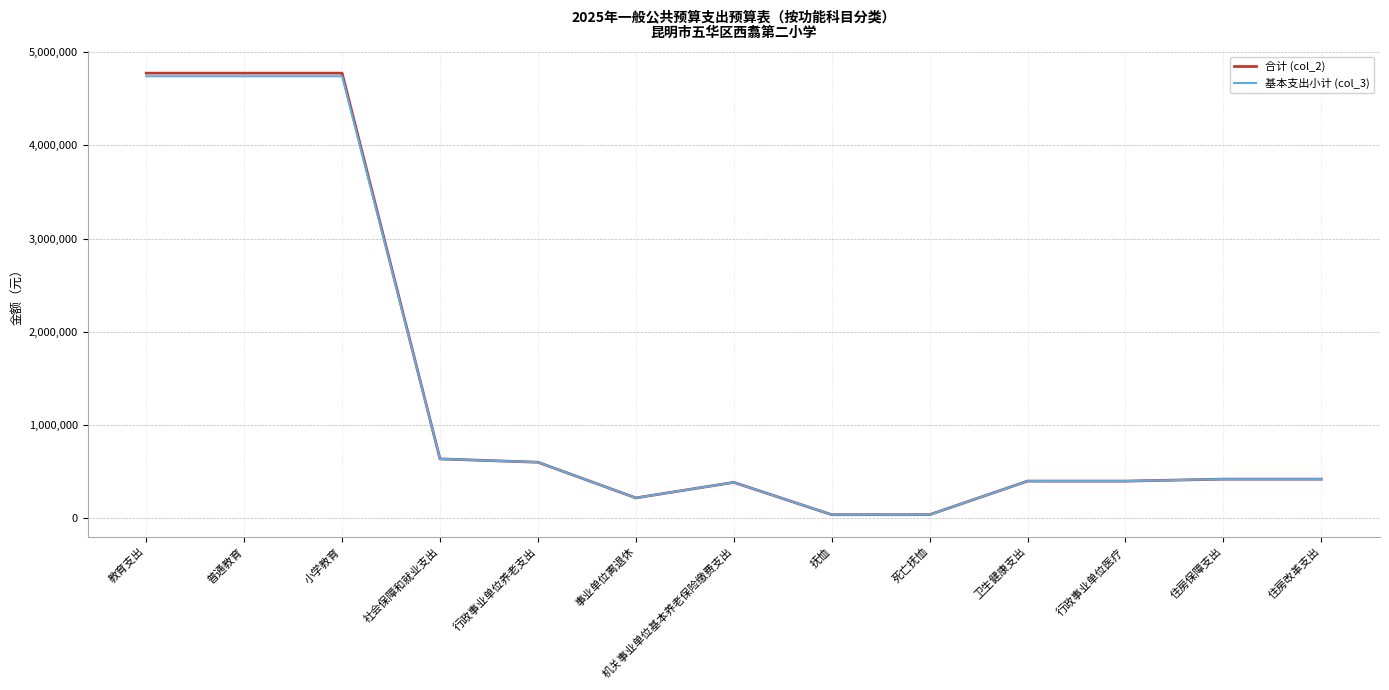

Is it true that 合计 (col_2) equals 417372 at 住房改革支出?

True